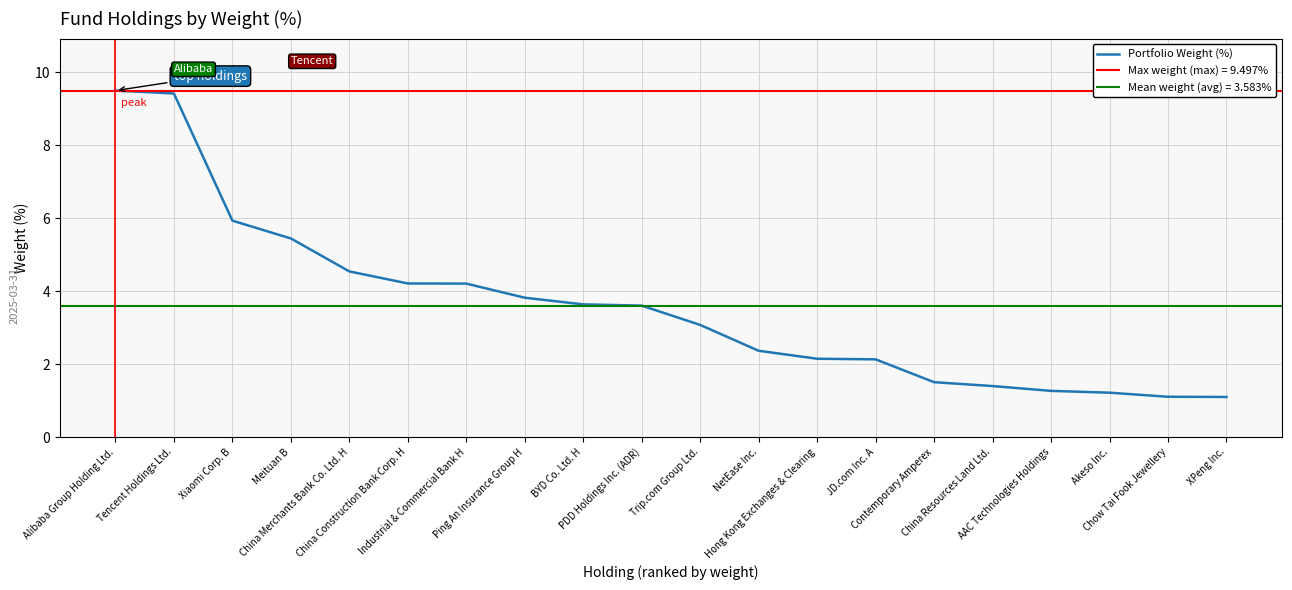

What is the maximum value shown in the chart?

9.5